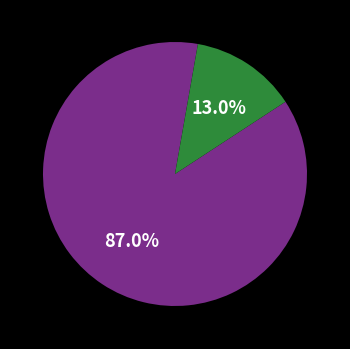

Does any single category account for the majority?

Yes